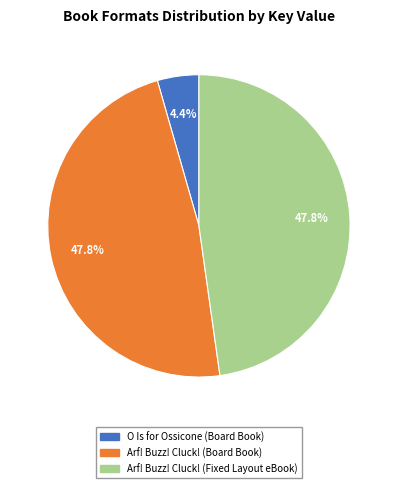

True or false: O Is for Ossicone (Board Book) accounts for 4% of the total.

True